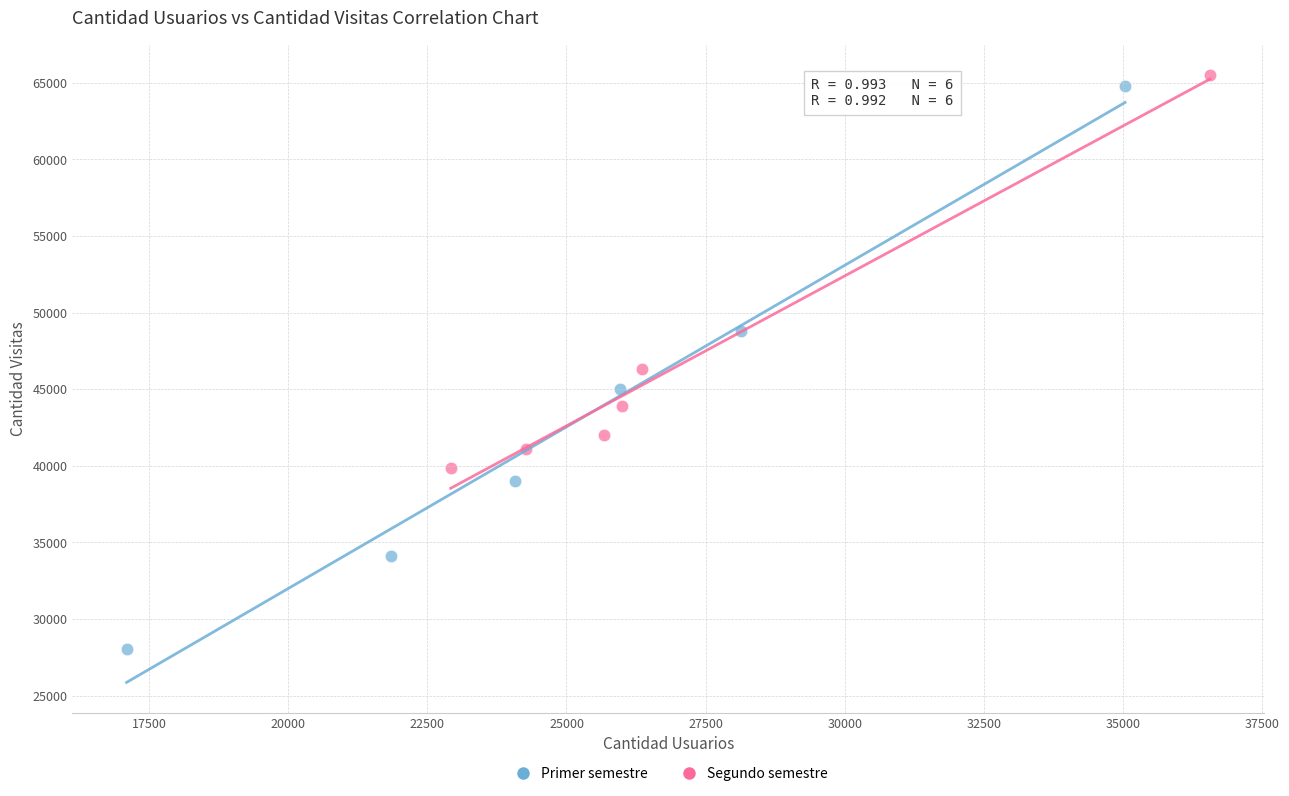

Which series has the largest Y range (max minus min)?

Primer semestre